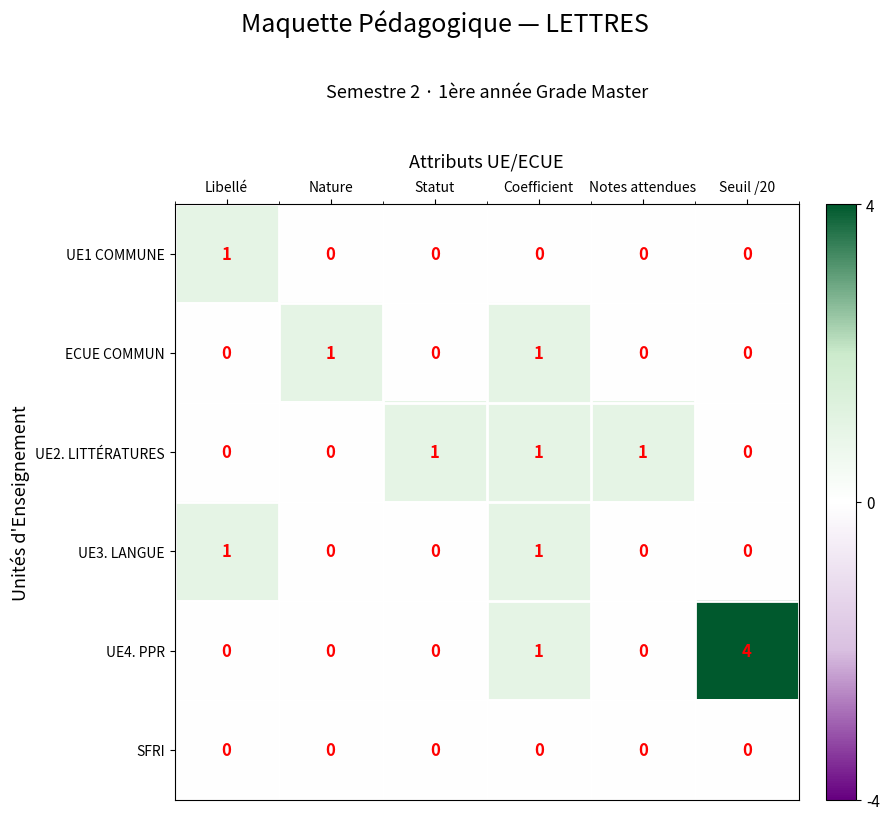

Count the ECUE COMMUN values in the range 0 to 1.

6